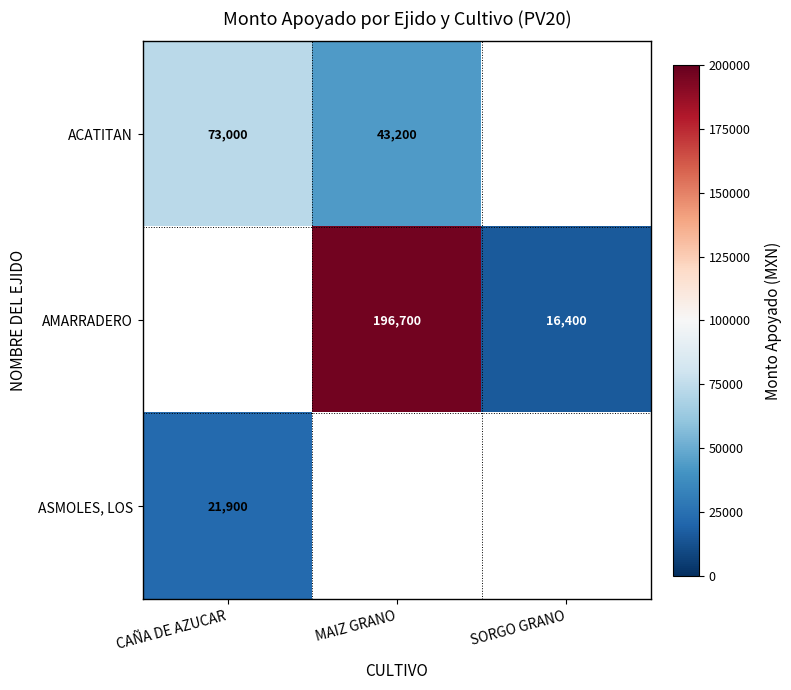

Is the value of ASMOLES, LOS at CAÑA DE AZUCAR greater than the value of ACATITAN at MAIZ GRANO?

No